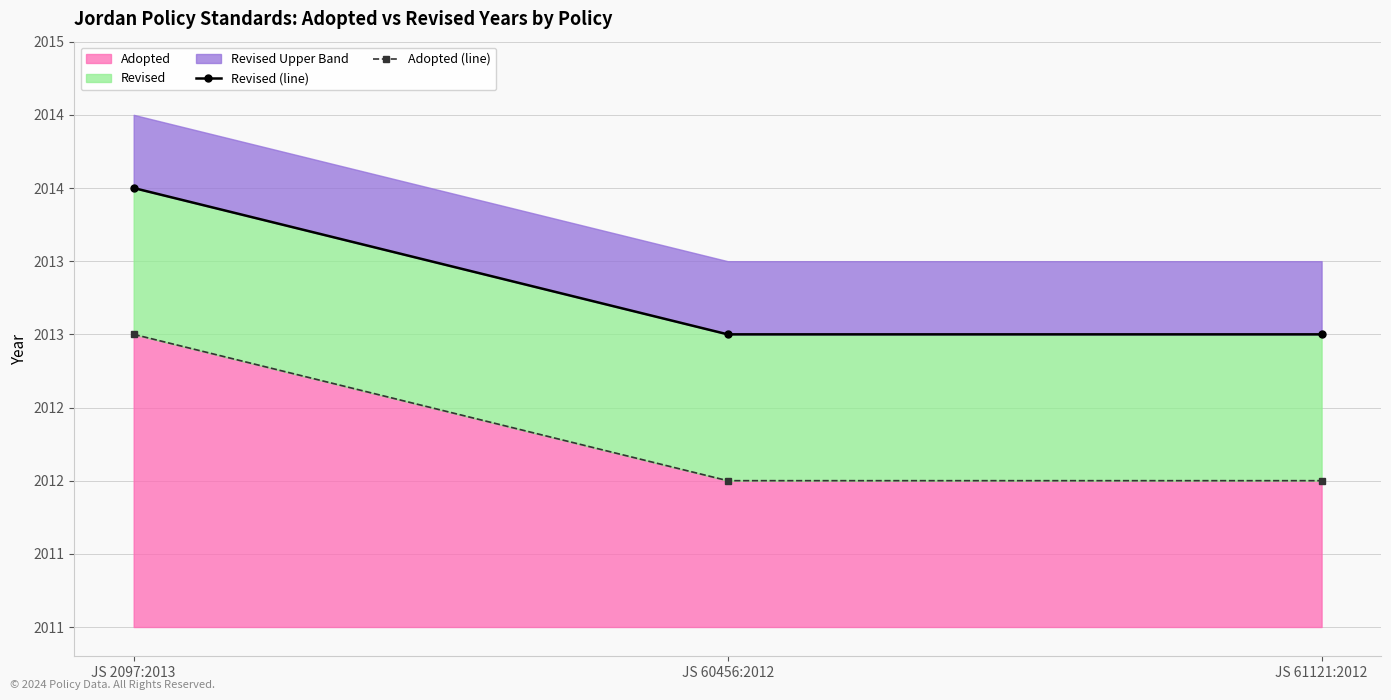

At how many categories does at least one series exceed 2012?

3